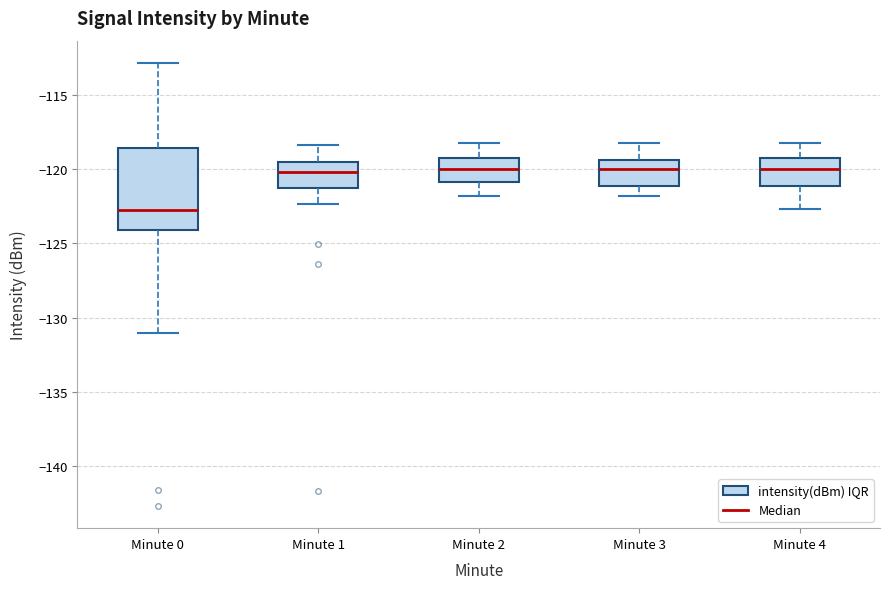

Which box is the tallest, from its lower edge to its upper edge?

Minute 0